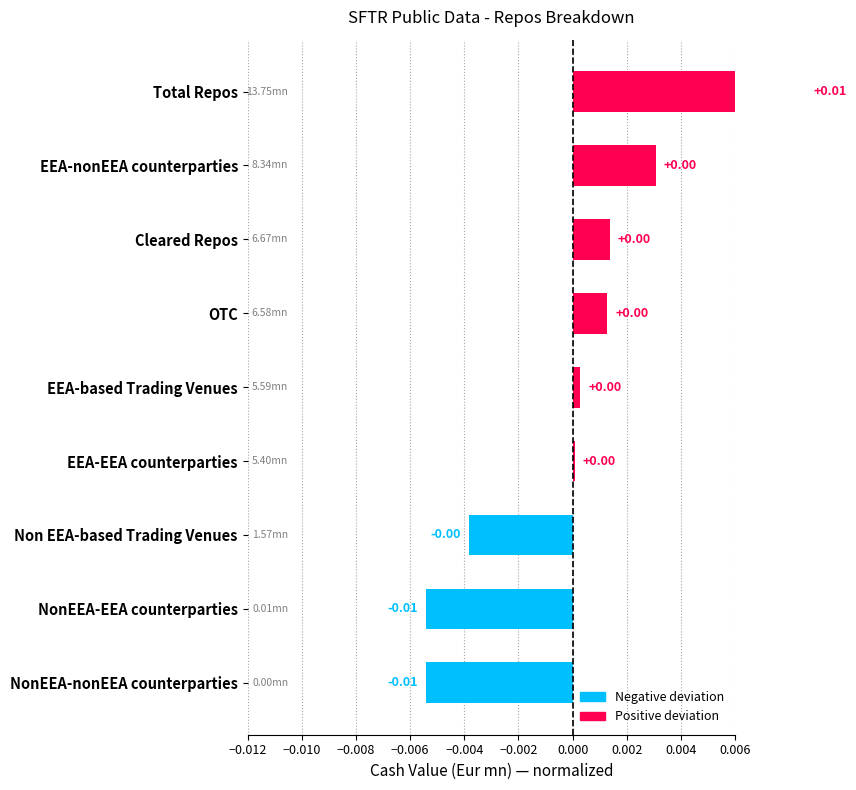

The chart shows a value of 0.0 at 0.000. True or false?

True